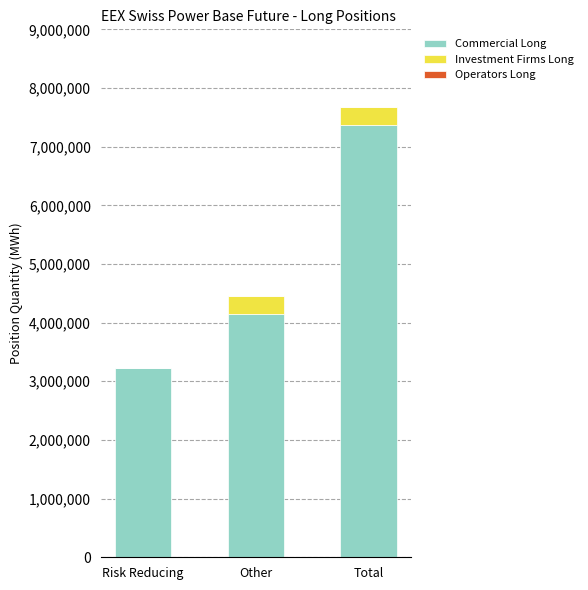

What is the total value across all series at Total?

7677011